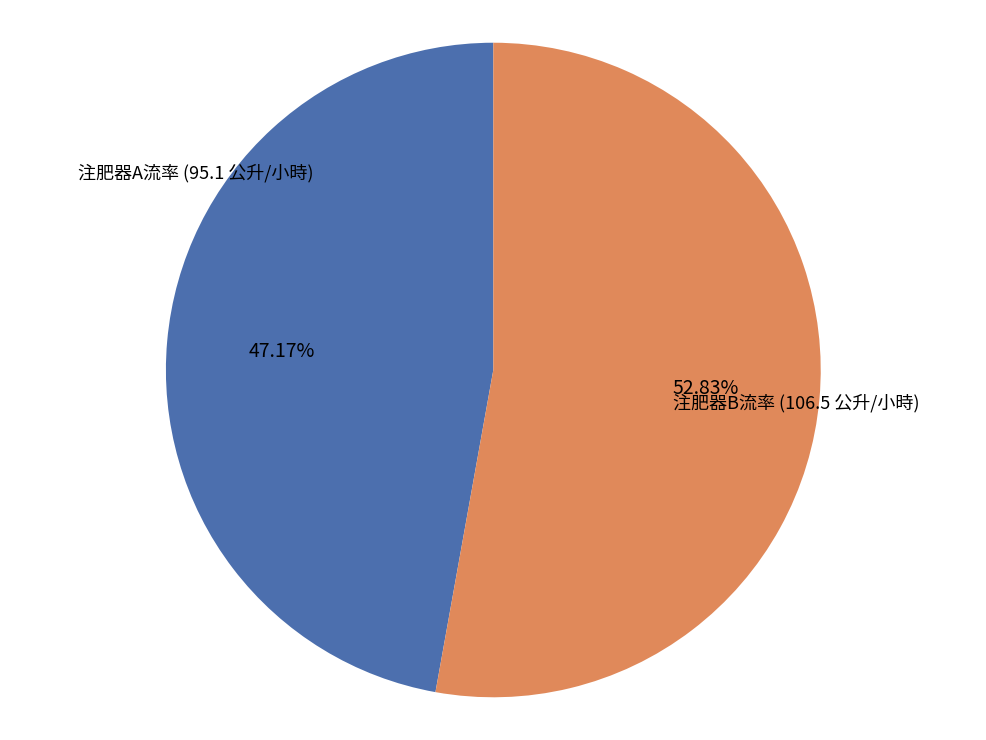

Which category accounts for the majority?

注肥器B流率